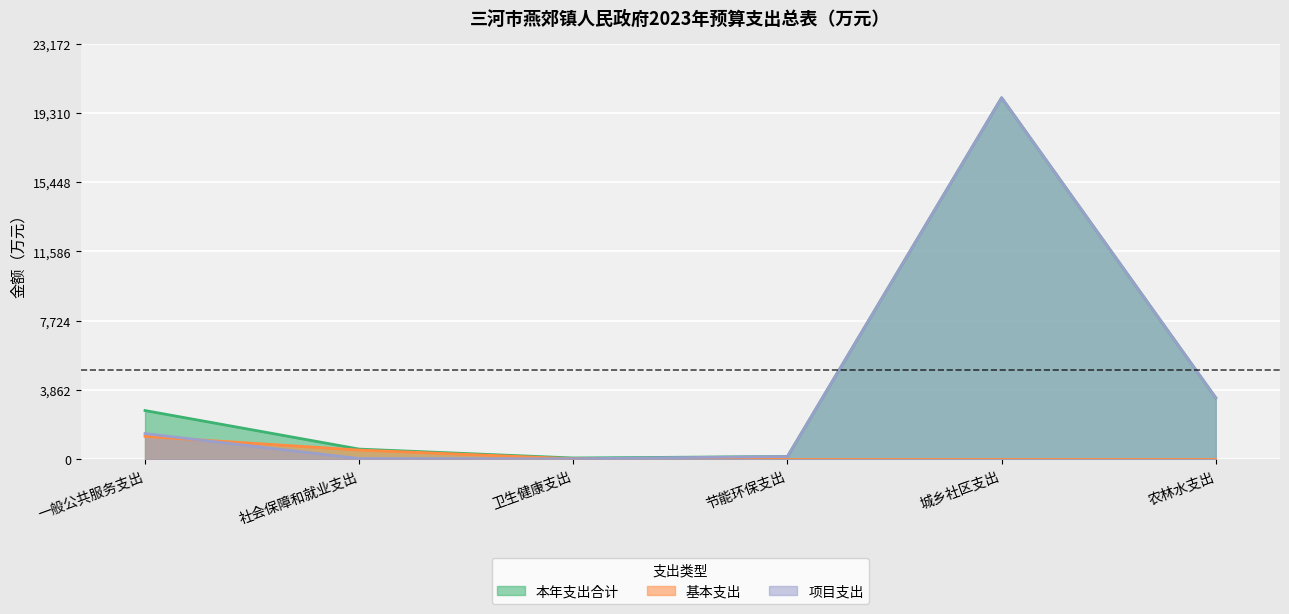

What is the label of the 4th point from the left?

节能环保支出